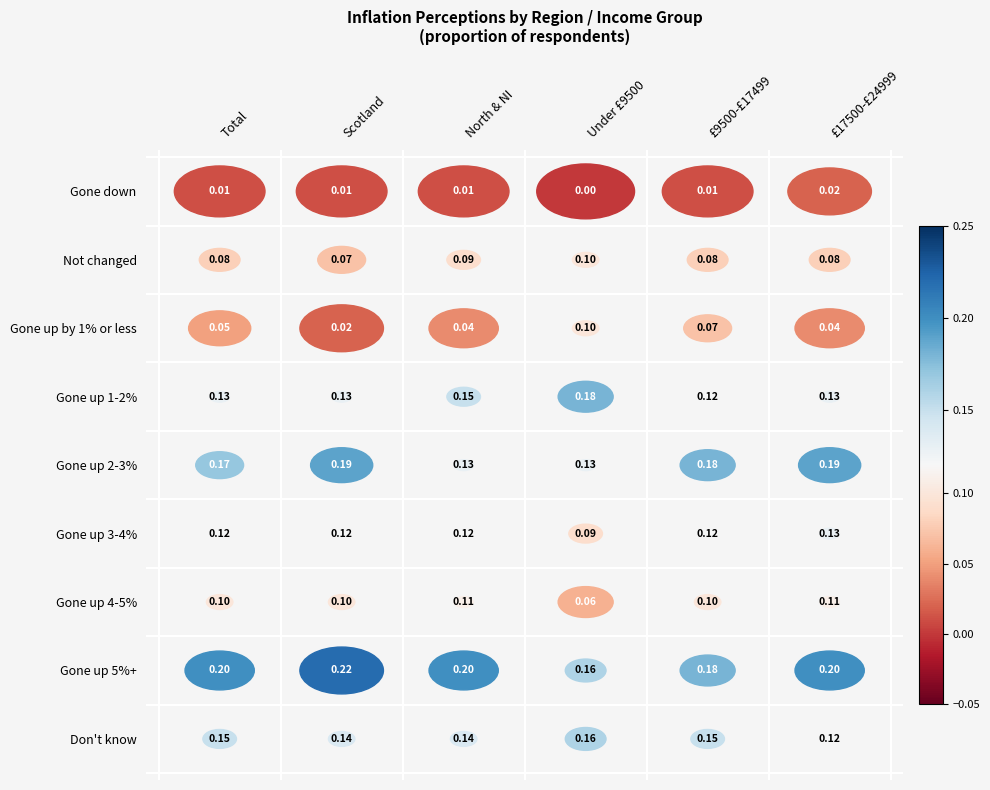

Count the Gone up 5%+ values in the range 0 to 1.

6